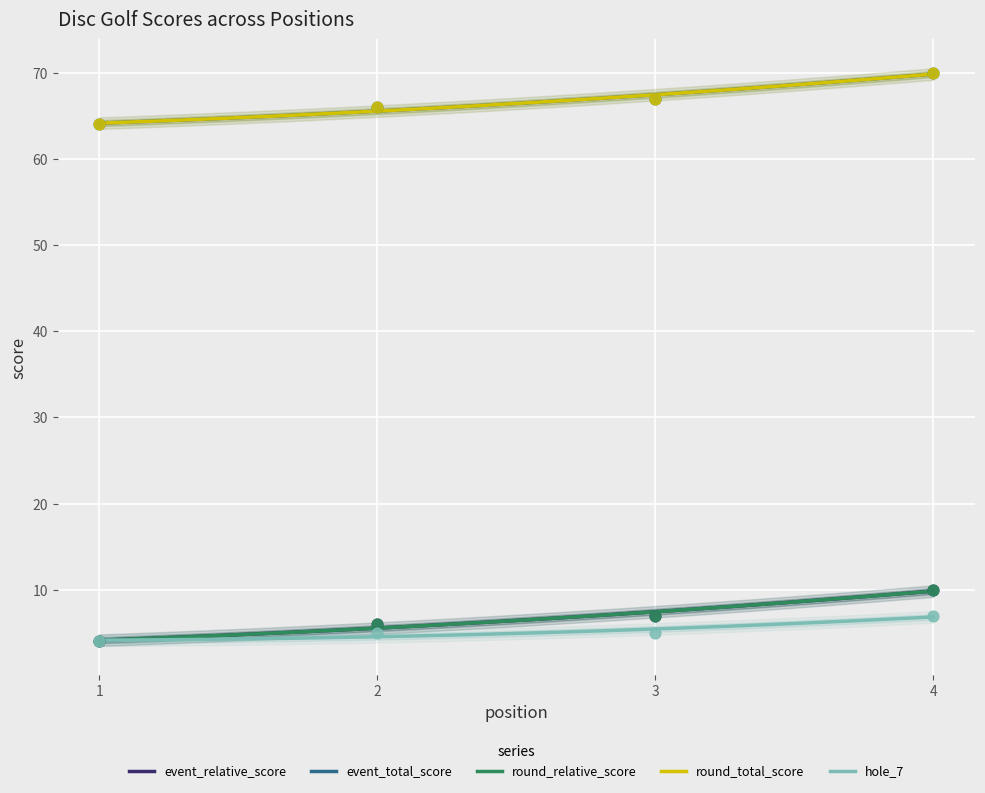

At which category is the sum across all series the highest?

4